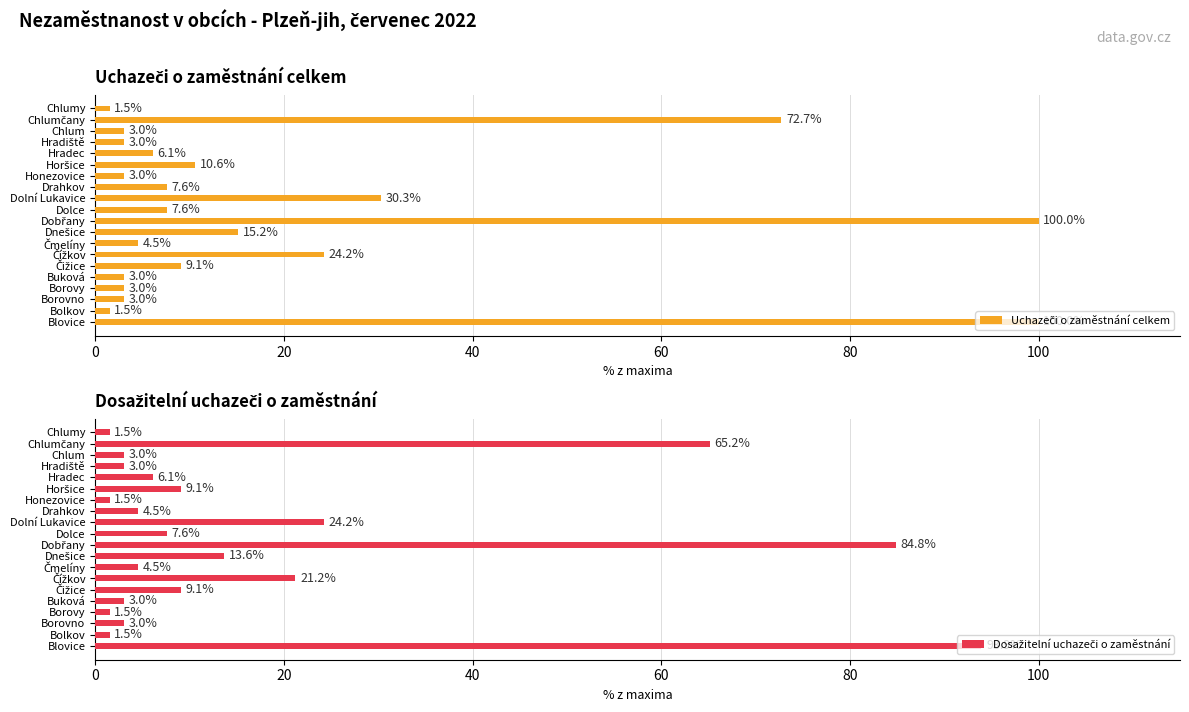

Is the value of Uchazeči o zaměstnání celkem at Dobřany greater than the value of Dosažitelní uchazeči o zaměstnání at Chlum?

Yes